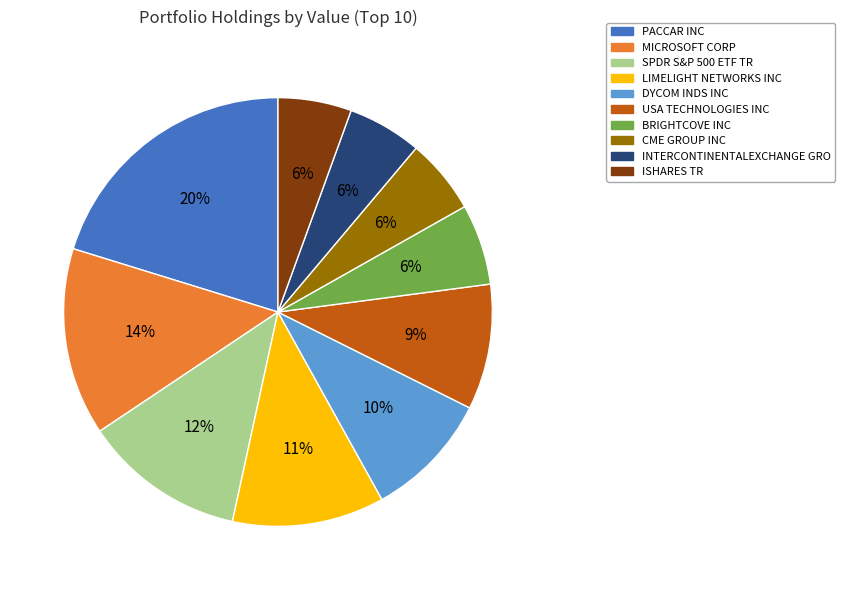

Is there a majority slice in this chart?

No